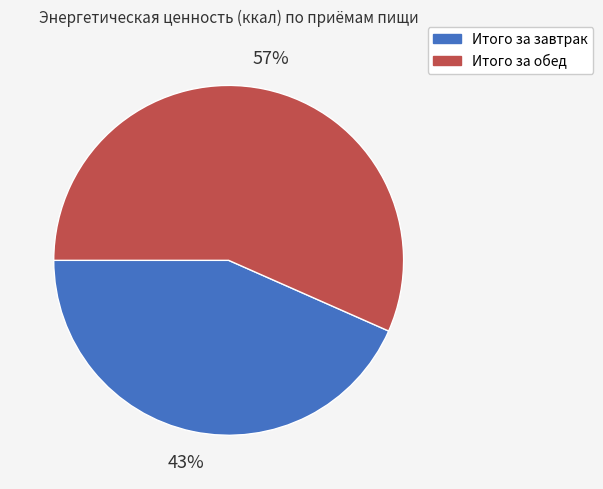

Does Итого за обед account for over 50% of the chart?

Yes